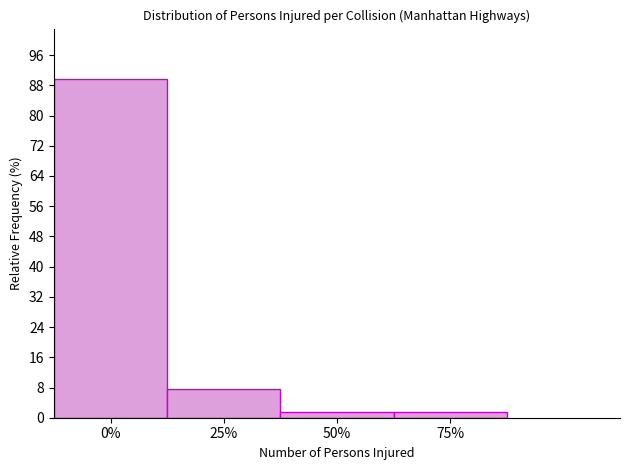

Reading right to left, extract all data points from this chart.

75%=1.4	50%=1.4	25%=7.6	0%=89.6